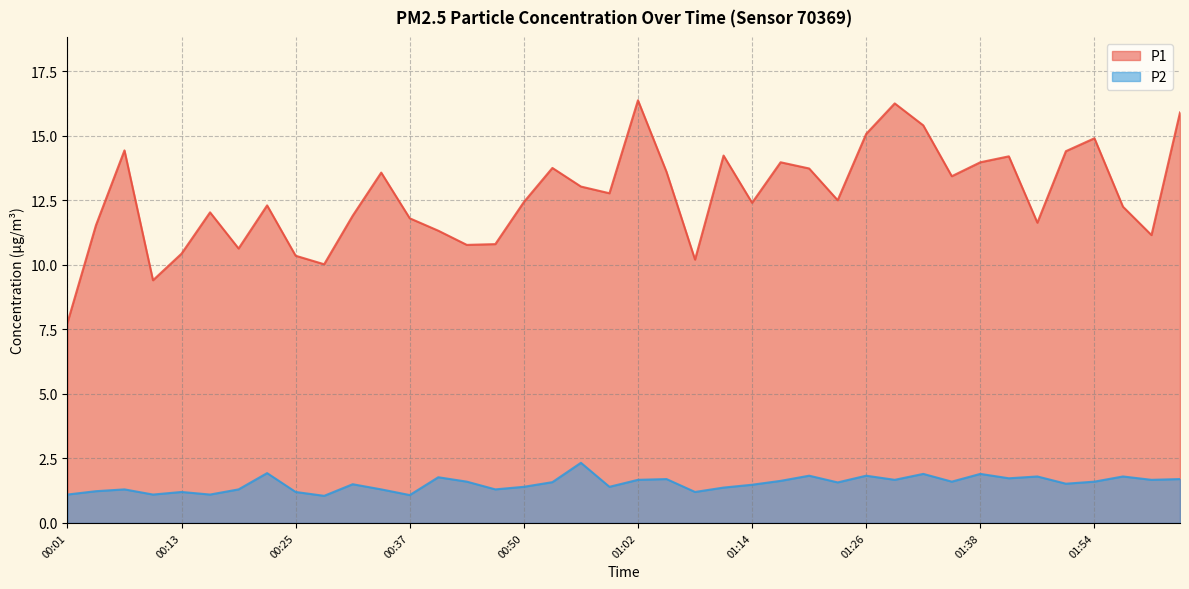

List the series in order of their overall mean, highest first.

P1, P2